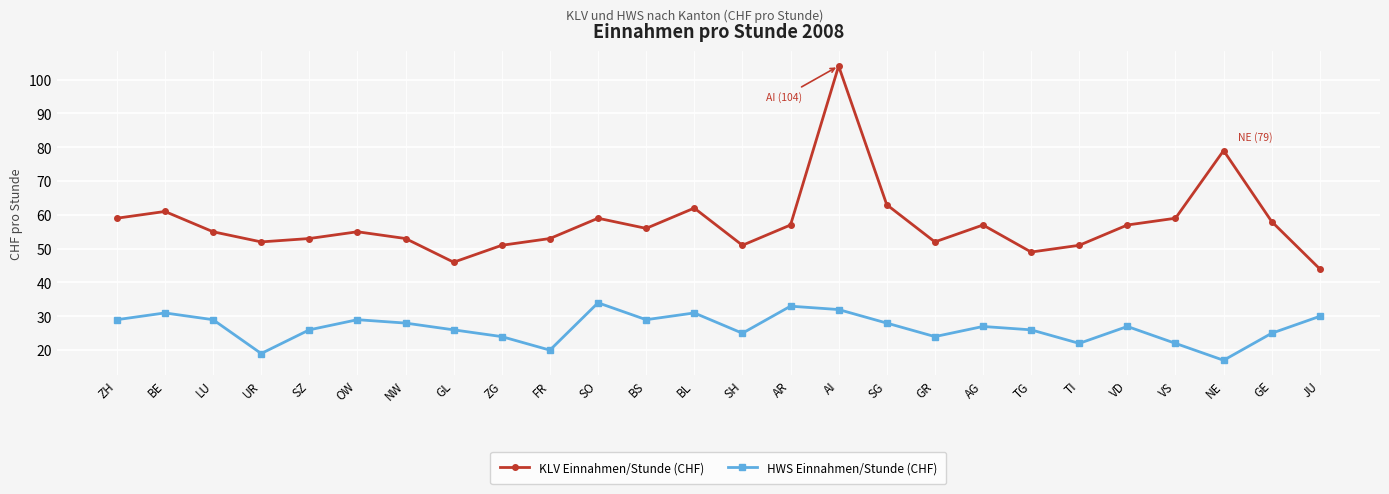

What is the value of the HWS Einnahmen/Stunde (CHF) point at the 17th from the left?

28